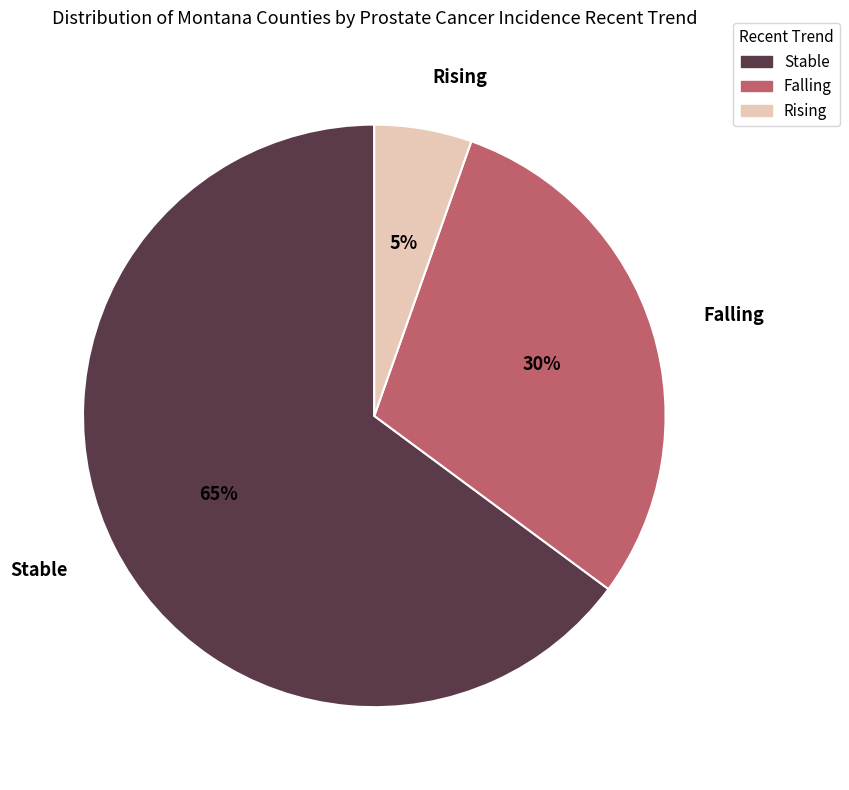

Is the sum of Falling and Rising greater than half?

No